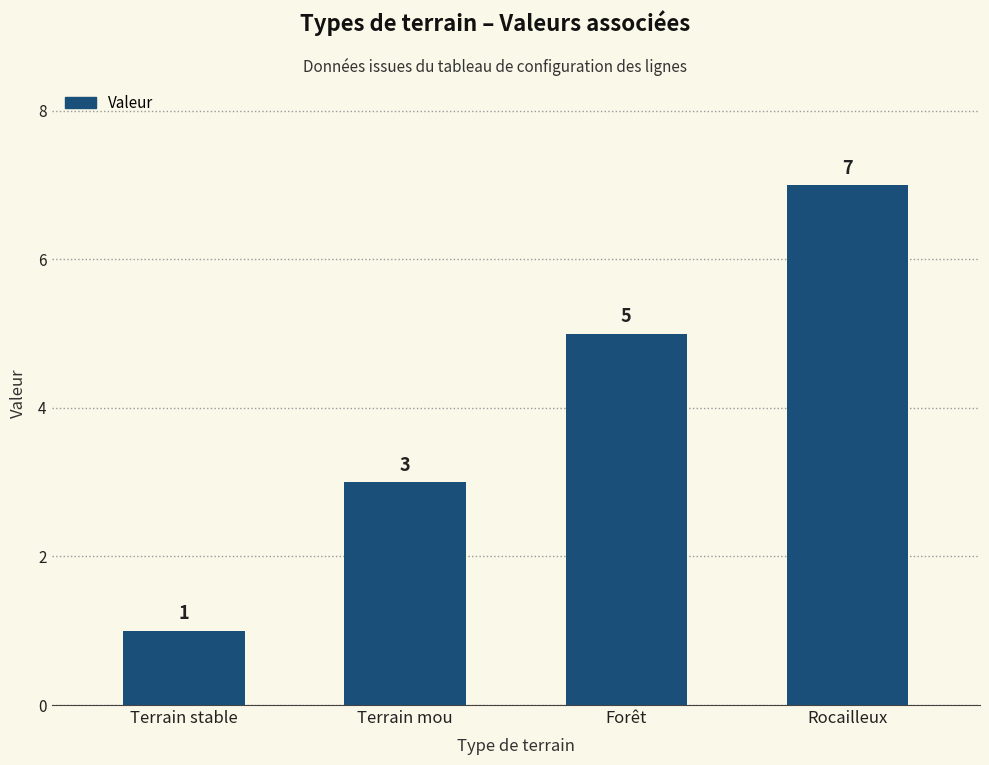

Reading right to left, what are all the values shown in this chart?

7	5	3	1